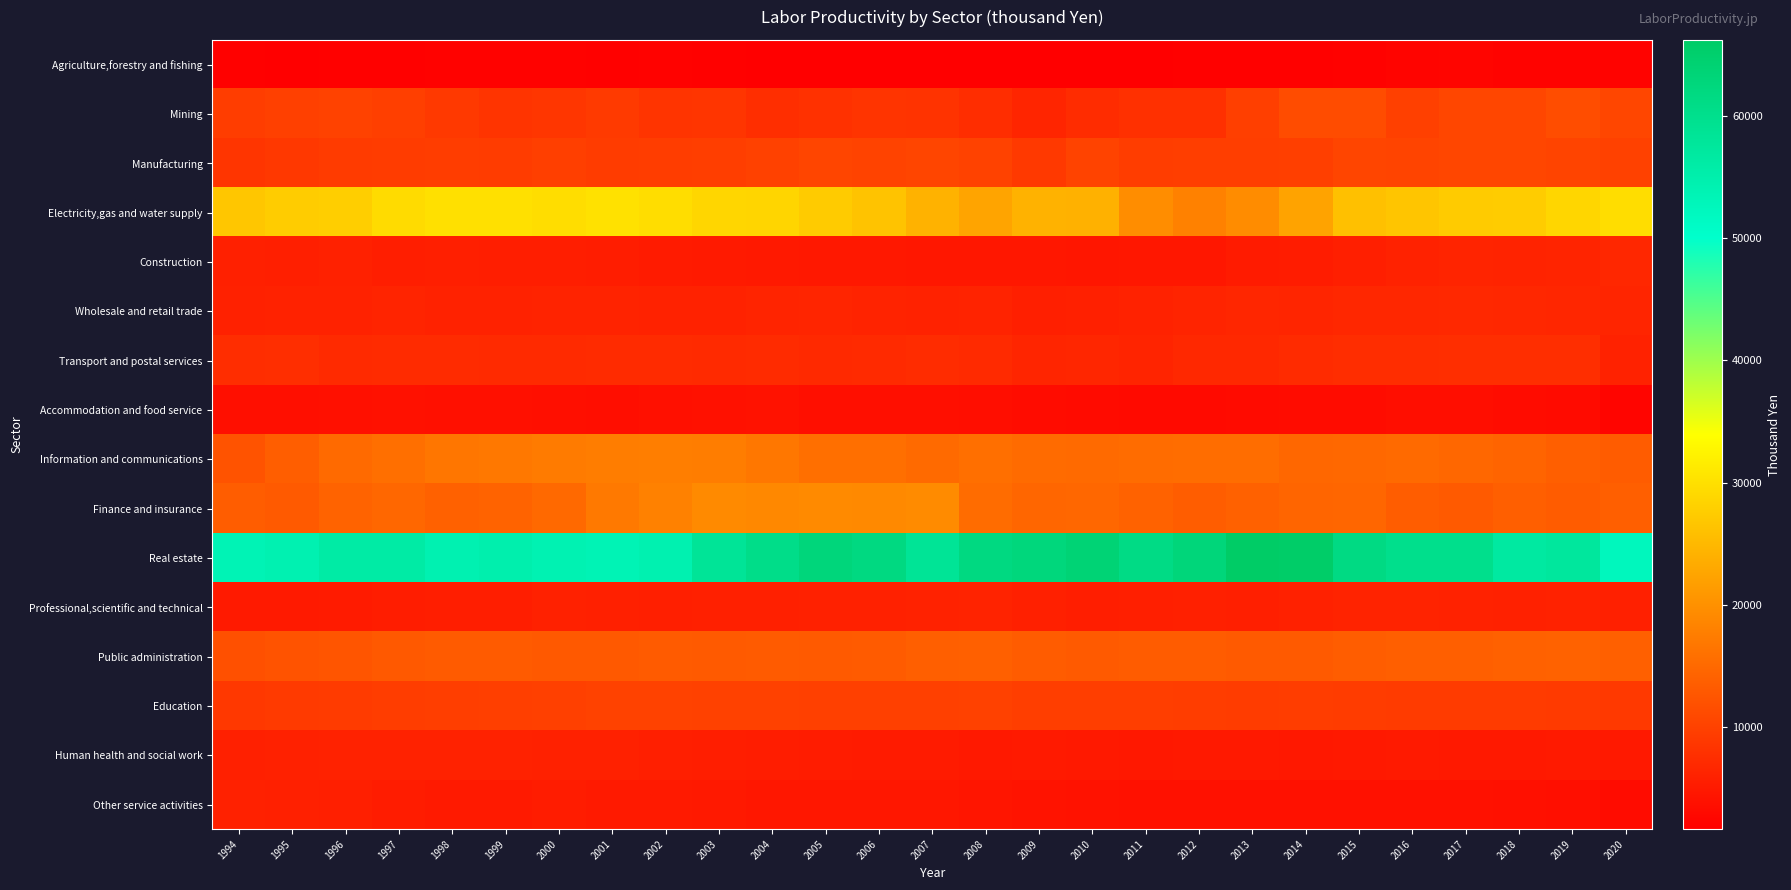

Reading left to right, transcribe all the data shown in this chart.

Agriculture,forestry and fishing: 1994=1990.3	1995=1804.9	1996=1950.6	1997=1897.0	1998=2046.0	1999=2071.3	2000=2112.0	2001=1940.8	2002=2016.6	2003=1890.2	2004=1817.8	2005=1631.2	2006=1669.5	2007=1661.5	2008=1674.8	2009=1686.1	2010=1862.0	2011=1837.2	2012=1994.9	2013=1984.8	2014=1908.6	2015=2075.3	2016=2359.0	2017=2430.3	2018=2190.8	2019=2220.4	2020=2247.9
Mining: 1994=9475.3	1995=9883.5	1996=10095.2	1997=9766.2	1998=9068.4	1999=8365.3	2000=8609.9	2001=9110.6	2002=8395.2	2003=8496.5	2004=7624.1	2005=8051.0	2006=8343.8	2007=8233.3	2008=7551.1	2009=6506.7	2010=7433.3	2011=7831.7	2012=7928.2	2013=9743.2	2014=11391.4	2015=11366.7	2016=9843.2	2017=10711.1	2018=10655.6	2019=11545.5	2020=10666.7
Manufacturing: 1994=8498.7	1995=8932.7	1996=9254.0	1997=9413.4	1998=9485.0	1999=9424.6	2000=9796.5	2001=9360.1	2002=9461.3	2003=9701.6	2004=10048.8	2005=10469.2	2006=10312.7	2007=10522.8	2008=10158.3	2009=9050.9	2010=10251.9	2011=9501.3	2012=9641.2	2013=9587.3	2014=9754.7	2015=10489.2	2016=10454.5	2017=10613.7	2018=10649.6	2019=10364.2	2020=10050.5
Electricity,gas and water supply: 1994=26814.8	1995=27563.2	1996=27861.2	1997=29416.4	1998=30103.7	1999=30100.5	2000=29718.1	2001=30244.1	2002=29673.0	2003=28802.9	2004=28692.1	2005=27431.8	2006=26405.8	2007=24302.6	2008=22522.1	2009=24286.3	2010=24111.2	2011=19588.5	2012=18076.8	2013=19450.9	2014=22397.1	2015=26042.1	2016=26674.8	2017=27422.3	2018=27587.1	2019=28842.4	2020=29690.6
Construction: 1994=5853.8	1995=5687.6	1996=5929.7	1997=5603.1	1998=5679.5	1999=5620.7	2000=5574.8	2001=5463.2	2002=5188.8	2003=5044.1	2004=4989.7	2005=4813.1	2006=4899.7	2007=4724.1	2008=4685.2	2009=4721.3	2010=4648.3	2011=4740.3	2012=4711.2	2013=5211.9	2014=5385.7	2015=5778.9	2016=6164.5	2017=6307.1	2018=6177.9	2019=6354.5	2020=6729.0
Wholesale and retail trade: 1994=5954.2	1995=6102.9	1996=6078.5	1997=6301.3	1998=6140.4	1999=6161.8	2000=6177.3	2001=6245.9	2002=6168.8	2003=6063.4	2004=6303.2	2005=6468.9	2006=6277.1	2007=6112.6	2008=6216.6	2009=5760.3	2010=5904.1	2011=6117.3	2012=6413.6	2013=6605.3	2014=6538.3	2015=6735.4	2016=6739.4	2017=6814.0	2018=6687.3	2019=6626.2	2020=6537.6
Transport and postal services: 1994=7558.4	1995=7684.4	1996=7168.9	1997=7235.9	1998=7220.0	1999=7160.8	2000=7114.1	2001=7226.4	2002=7250.7	2003=7101.1	2004=7264.5	2005=7019.4	2006=7169.4	2007=7407.1	2008=7178.9	2009=6429.9	2010=6556.2	2011=6412.3	2012=6853.4	2013=6843.5	2014=7286.8	2015=7508.8	2016=7447.0	2017=7676.7	2018=7643.6	2019=7648.5	2020=6054.1
Accommodation and food service: 1994=3714.5	1995=3688.9	1996=3788.8	1997=3902.2	1998=3887.9	1999=3884.3	2000=3695.7	2001=3584.2	2002=3831.1	2003=3963.3	2004=4042.6	2005=3667.2	2006=3731.0	2007=3690.7	2008=3559.4	2009=3381.7	2010=3192.6	2011=3145.1	2012=3071.3	2013=3198.1	2014=3276.6	2015=3282.4	2016=3531.9	2017=3603.8	2018=3393.9	2019=3237.3	2020=2396.2
Information and communications: 1994=12333.6	1995=13689.0	1996=15250.2	1997=15763.3	1998=16686.4	1999=16964.3	2000=17343.2	2001=17592.4	2002=17736.9	2003=17601.2	2004=16825.3	2005=15858.6	2006=15861.1	2007=15165.6	2008=15785.8	2009=15323.2	2010=15193.4	2011=15400.6	2012=15553.2	2013=15565.2	2014=14849.7	2015=14927.6	2016=15242.2	2017=14769.0	2018=14427.6	2019=13822.1	2020=13422.2
Finance and insurance: 1994=13513.5	1995=13141.7	1996=14302.2	1997=14794.3	1998=14054.5	1999=14266.5	2000=15066.3	2001=17142.5	2002=18086.3	2003=19288.1	2004=18970.7	2005=19203.6	2006=19166.9	2007=19319.6	2008=15415.0	2009=14655.9	2010=14839.1	2011=14230.8	2012=13524.2	2013=14023.9	2014=14604.4	2015=14745.1	2016=13541.9	2017=13214.2	2018=13753.4	2019=13441.2	2020=13842.3
Real estate: 1994=53593.5	1995=54358.0	1996=56052.2	1997=56074.9	1998=54265.8	1999=54889.1	2000=54070.3	2001=53552.5	2002=54387.4	2003=58353.8	2004=60539.3	2005=62735.2	2006=61796.1	2007=58483.7	2008=61820.0	2009=62686.9	2010=63708.4	2011=61304.8	2012=62846.2	2013=66225.5	2014=65764.9	2015=61435.3	2016=60100.5	2017=60103.9	2018=56673.8	2019=57339.1	2020=52350.0
Professional,scientific and technical: 1994=5089.2	1995=5041.9	1996=5241.0	1997=5471.9	1998=5614.6	1999=5546.7	2000=5971.8	2001=5884.4	2002=5779.8	2003=5796.0	2004=5848.1	2005=5959.8	2006=5986.1	2007=6136.6	2008=6182.0	2009=5840.7	2010=5578.7	2011=5720.8	2012=5809.4	2013=5782.7	2014=5973.6	2015=6201.8	2016=6260.3	2017=6093.7	2018=5997.1	2019=6046.8	2020=5910.4
Public administration: 1994=11921.2	1995=12261.8	1996=12596.0	1997=13003.2	1998=13254.3	1999=13271.8	2000=13093.5	2001=13039.7	2002=13247.0	2003=13149.5	2004=13331.8	2005=13219.2	2006=13319.3	2007=13743.7	2008=13955.7	2009=13377.1	2010=13191.2	2011=13450.8	2012=13383.5	2013=13119.7	2014=13174.8	2015=13569.8	2016=13755.7	2017=13788.1	2018=14033.5	2019=14149.0	2020=13888.9
Education: 1994=8932.2	1995=9123.1	1996=9242.3	1997=9521.0	1998=9682.1	1999=9743.2	2000=9877.9	2001=10088.7	2002=10189.7	2003=10080.5	2004=10071.3	2005=9863.8	2006=9842.2	2007=9874.1	2008=9960.0	2009=9686.3	2010=9579.4	2011=9649.2	2012=9478.4	2013=9330.8	2014=9505.8	2015=9423.4	2016=9319.8	2017=9284.5	2018=9317.4	2019=9196.7	2020=9014.8
Human health and social work: 1994=5839.4	1995=6016.2	1996=6160.1	1997=6167.8	1998=6125.8	1999=6069.5	2000=6034.3	2001=5964.7	2002=5727.6	2003=5610.3	2004=5478.3	2005=5340.2	2006=5193.9	2007=5204.1	2008=5035.9	2009=5042.7	2010=4975.9	2011=4872.8	2012=4958.3	2013=4973.7	2014=4880.4	2015=4968.5	2016=5071.1	2017=5019.3	2018=5022.0	2019=5058.6	2020=5021.6
Other service activities: 1994=6031.8	1995=5811.2	1996=5738.4	1997=5363.7	1998=5117.6	1999=5129.2	2000=5405.3	2001=5048.9	2002=5073.4	2003=5005.4	2004=4659.4	2005=4771.6	2006=4713.5	2007=4702.8	2008=4444.6	2009=4167.9	2010=4126.0	2011=4023.3	2012=4011.6	2013=3918.5	2014=3940.0	2015=4019.0	2016=3905.7	2017=3944.8	2018=3857.0	2019=3717.4	2020=3319.6